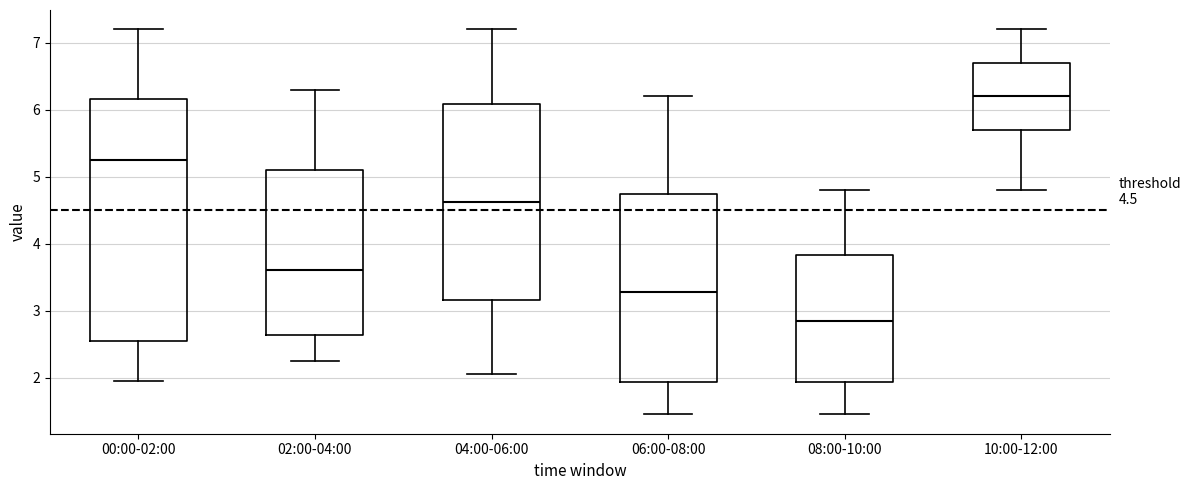

Comparing the boxes themselves (not the whiskers), which one is the tallest?

00:00-02:00